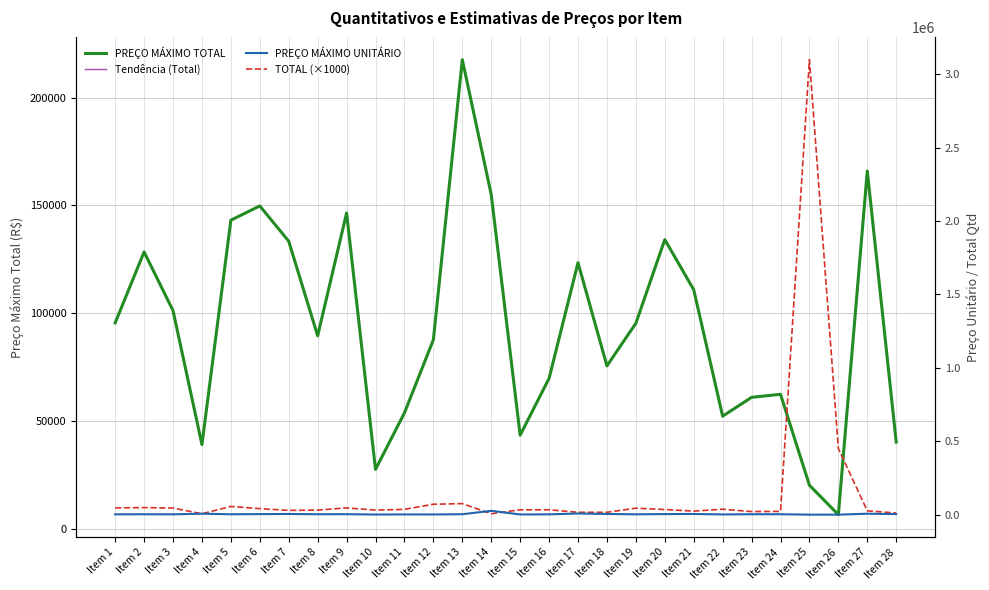

True or false: TOTAL (×1000) has more than 0 interior local peaks.

True